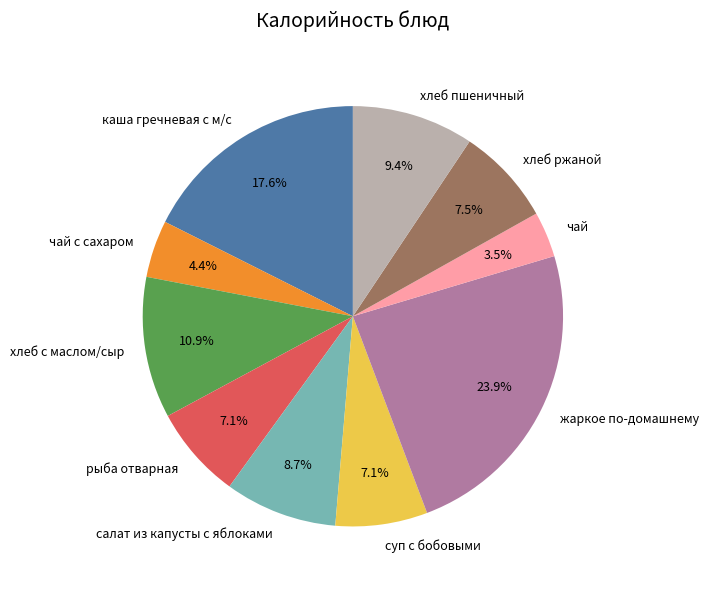

How many slices are in this pie chart?

10